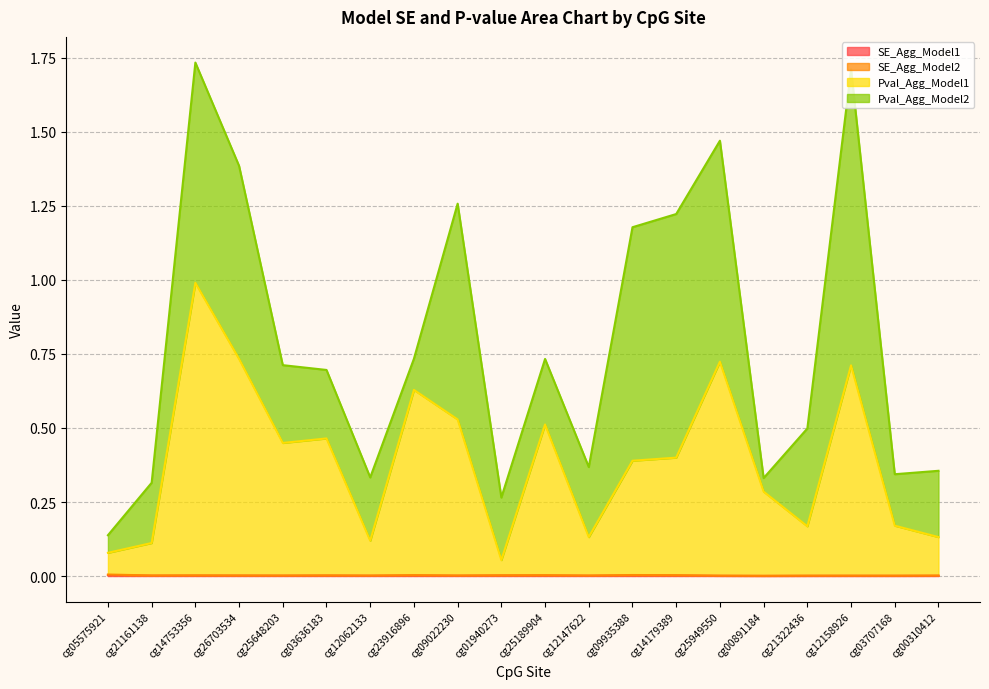

Between cg14753356 and cg01940273, which series saw the biggest shift?

Pval_Agg_Model1